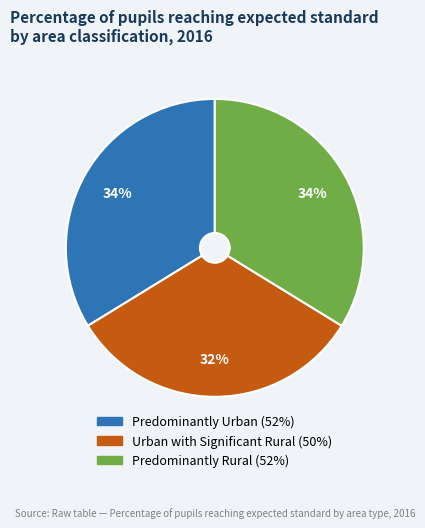

To the nearest percent, what is the average slice percentage?

33%